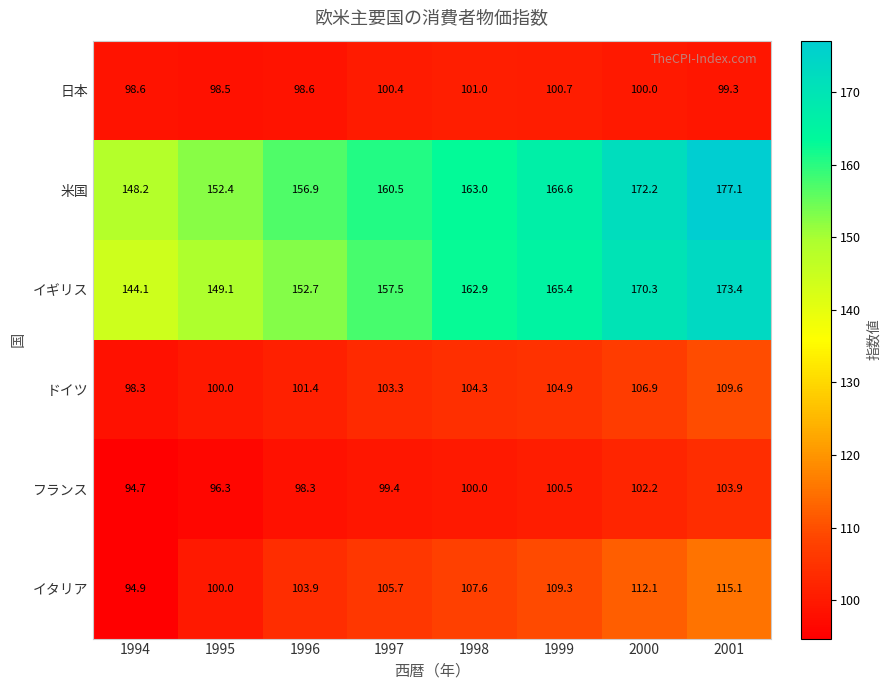

What is the average value of the フランス series?

99.4